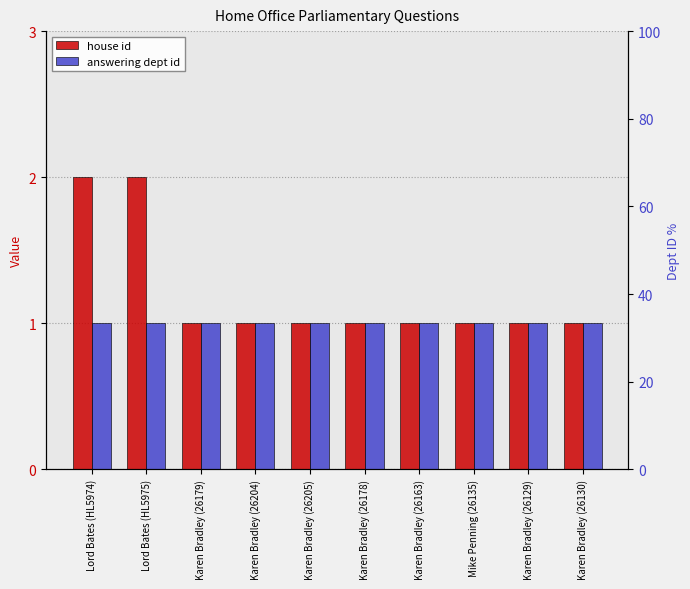

True or false: house id has a value of 2 at Lord Bates (HL5975).

True